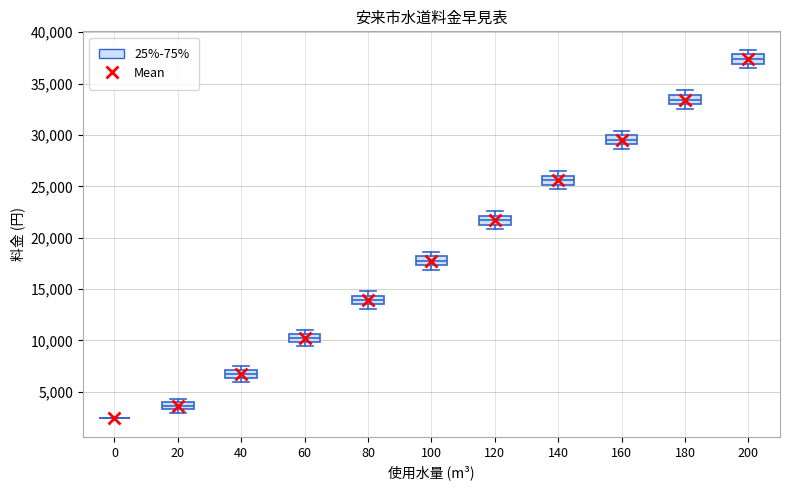

Where does the median line of the box at x = 140 sit on the y-axis? The values are not printed on the chart, so give them approximately, as read against the axis.

25500